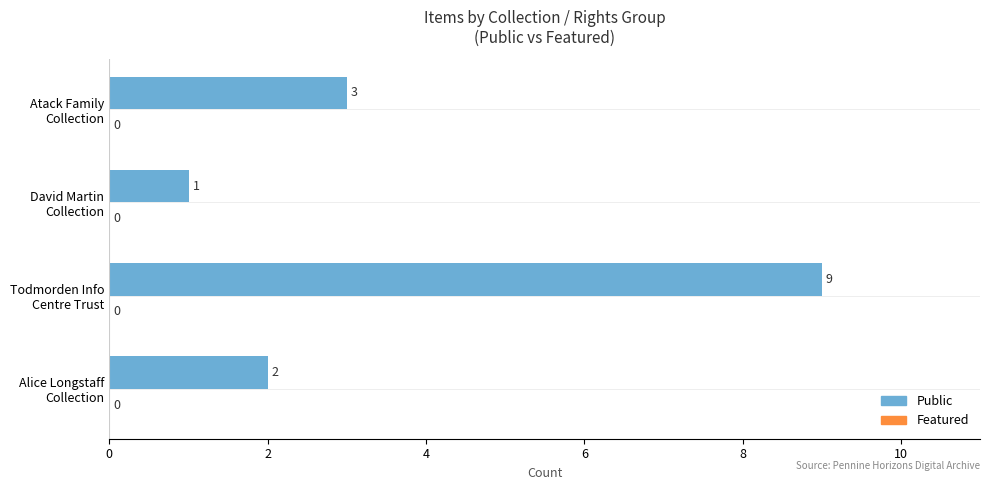

What is the difference between the maximum and minimum values?

8